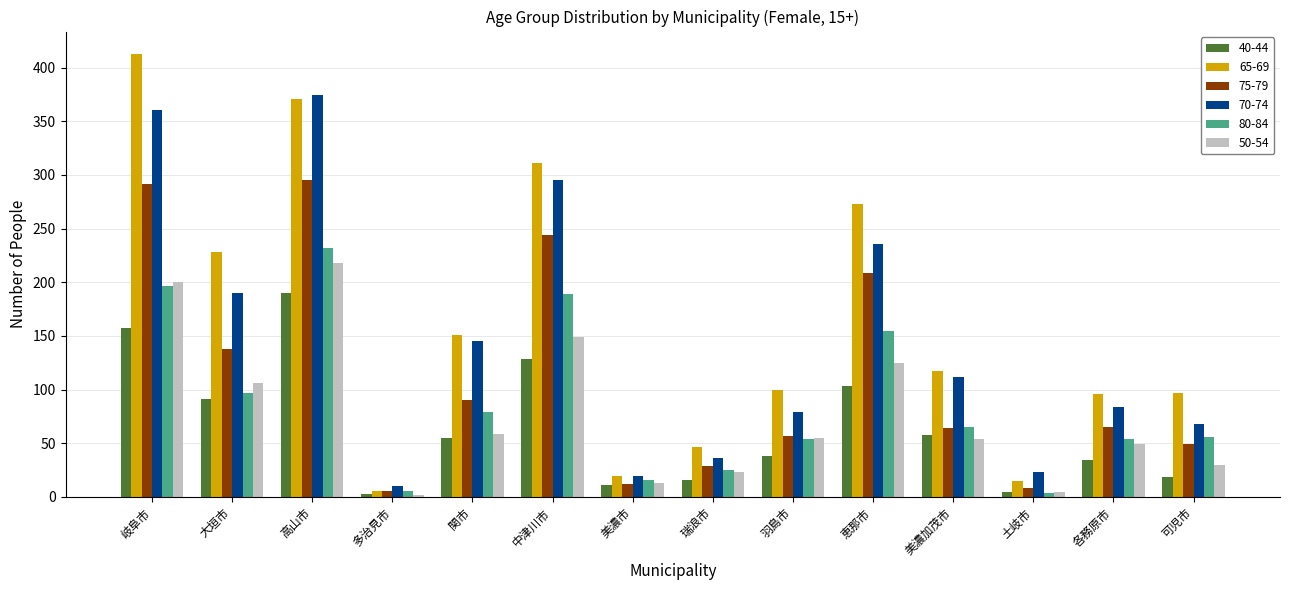

What is the maximum value shown in the chart?

413